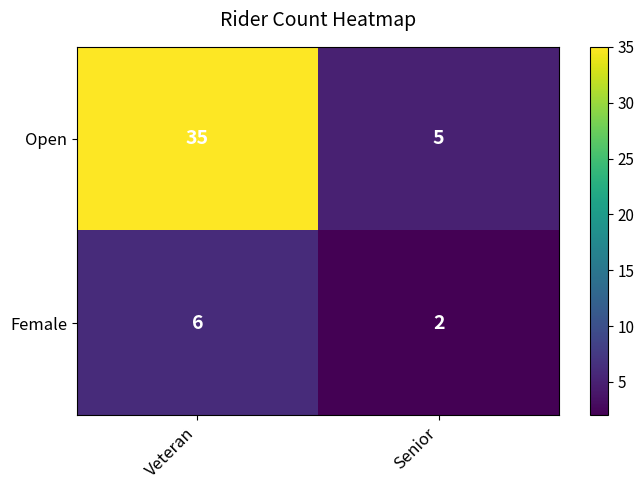

What is the sum of the Female values at Senior and Veteran?

8